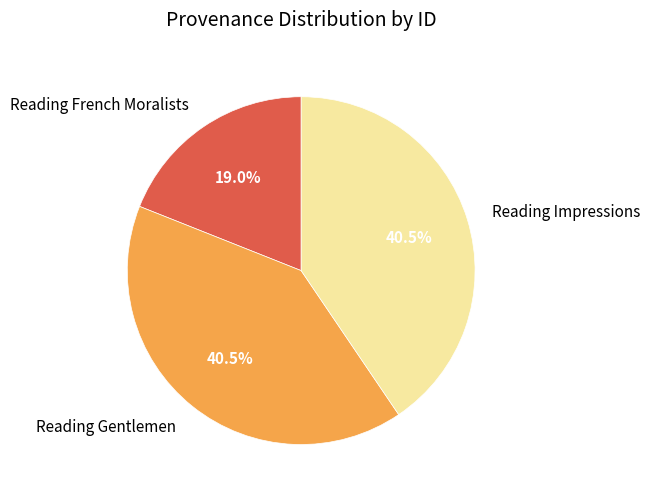

What is the total percentage of Reading Gentlemen and Reading French Moralists?

59.5%